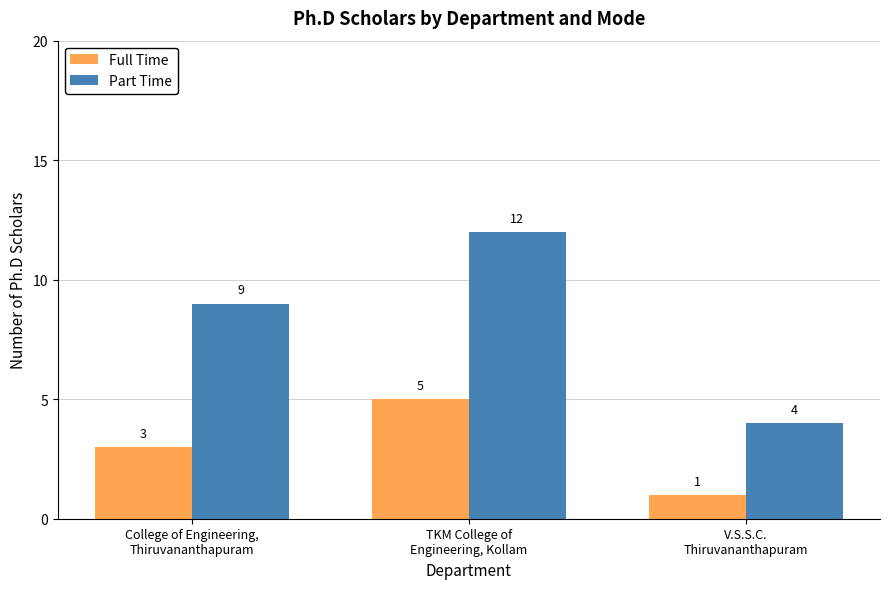

What is the label of the 1st bar from the right?

V.S.S.C.
Thiruvananthapuram